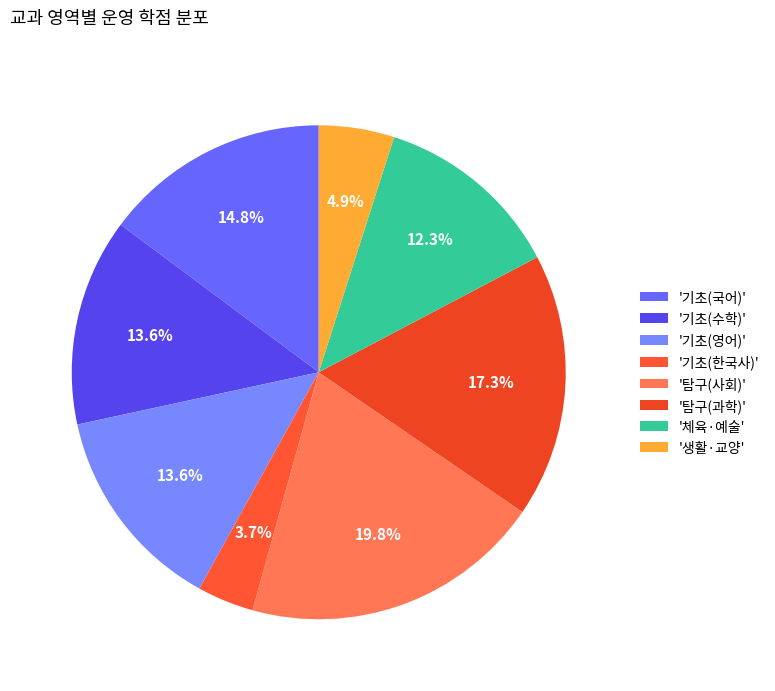

How many segments does this pie chart have?

8